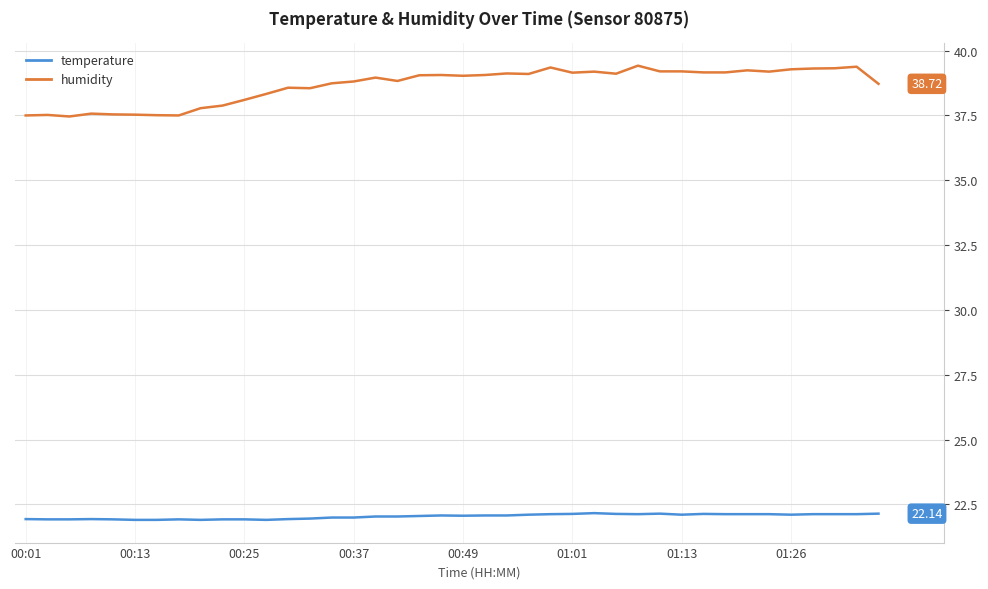

List the series in order of their overall mean, lowest first.

temperature, humidity